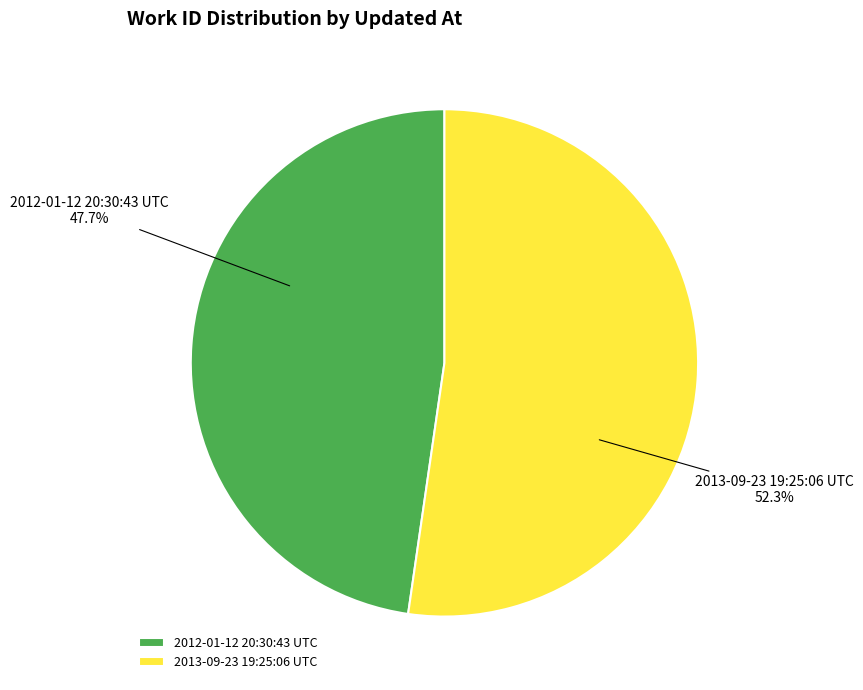

What is the total percentage of 2013-09-23 19:25:06 UTC and 2012-01-12 20:30:43 UTC?

100.0%